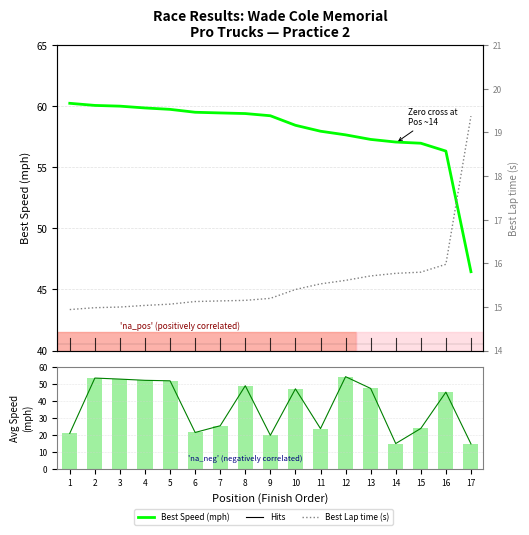

Reading left to right, transcribe all the data shown in this chart.

Best Speed (mph): 1=60.2	2=60.1	3=60.0	4=59.9	5=59.7	6=59.5	7=59.5	8=59.4	9=59.2	10=58.4	11=58.0	12=57.7	13=57.3	14=57.1	15=57.0	16=56.3	17=46.5
Avg Speed trend: 1=20.8	2=53.4	3=52.8	4=52.1	5=51.8	6=21.3	7=25.3	8=48.9	9=19.7	10=47.1	11=23.6	12=54.2	13=47.3	14=14.8	15=23.7	16=45.1	17=14.6
Average Speed (mph): 1=20.8	2=53.4	3=52.8	4=52.1	5=51.8	6=21.3	7=25.3	8=48.9	9=19.7	10=47.1	11=23.6	12=54.2	13=47.3	14=14.8	15=23.7	16=45.1	17=14.6
Best Lap time (s): 1=14.9	2=15.0	3=15.0	4=15.0	5=15.1	6=15.1	7=15.1	8=15.2	9=15.2	10=15.4	11=15.5	12=15.6	13=15.7	14=15.8	15=15.8	16=16.0	17=19.4